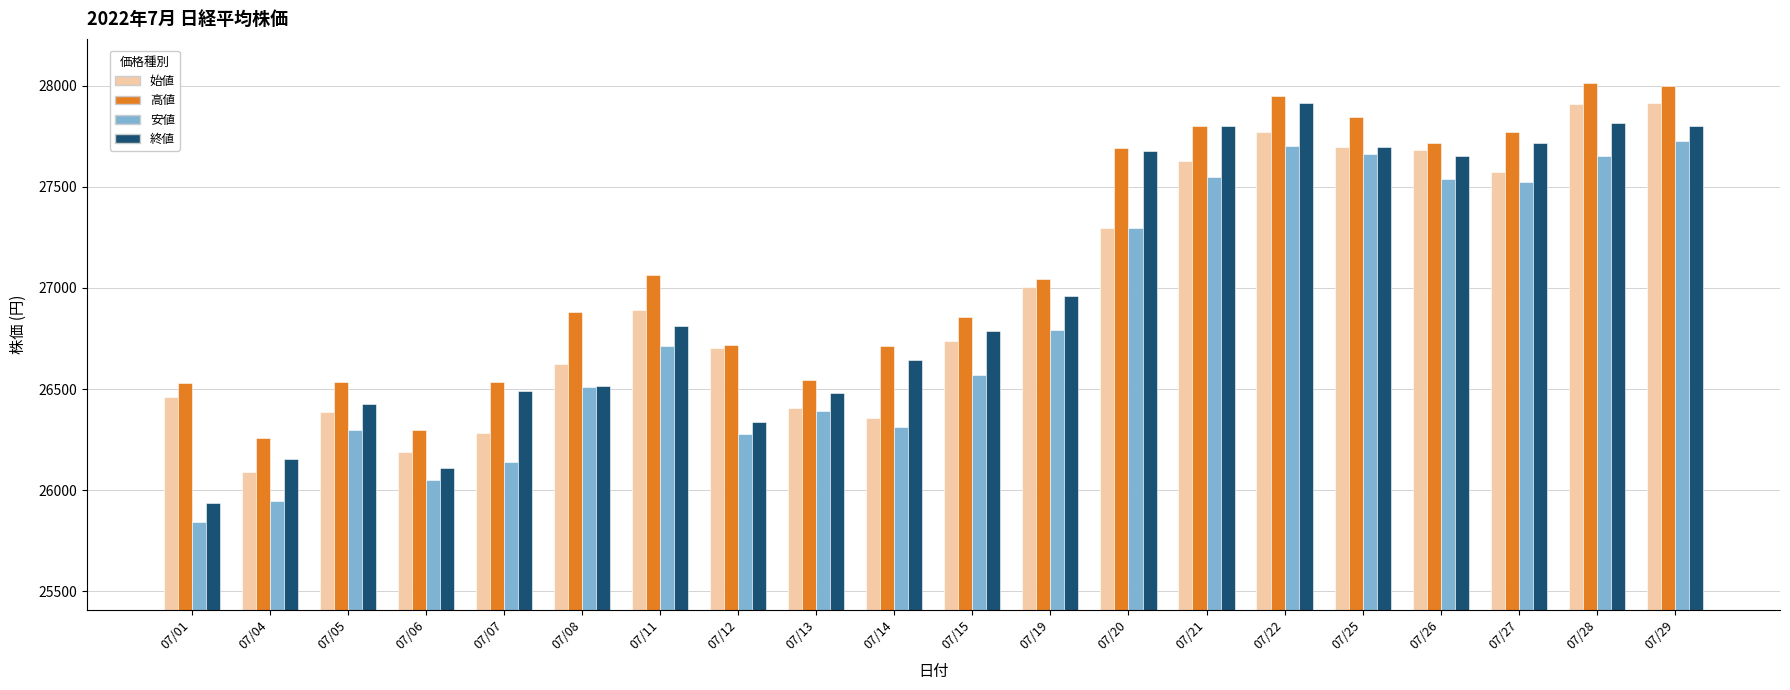

Which series has the largest total across all categories?

高値